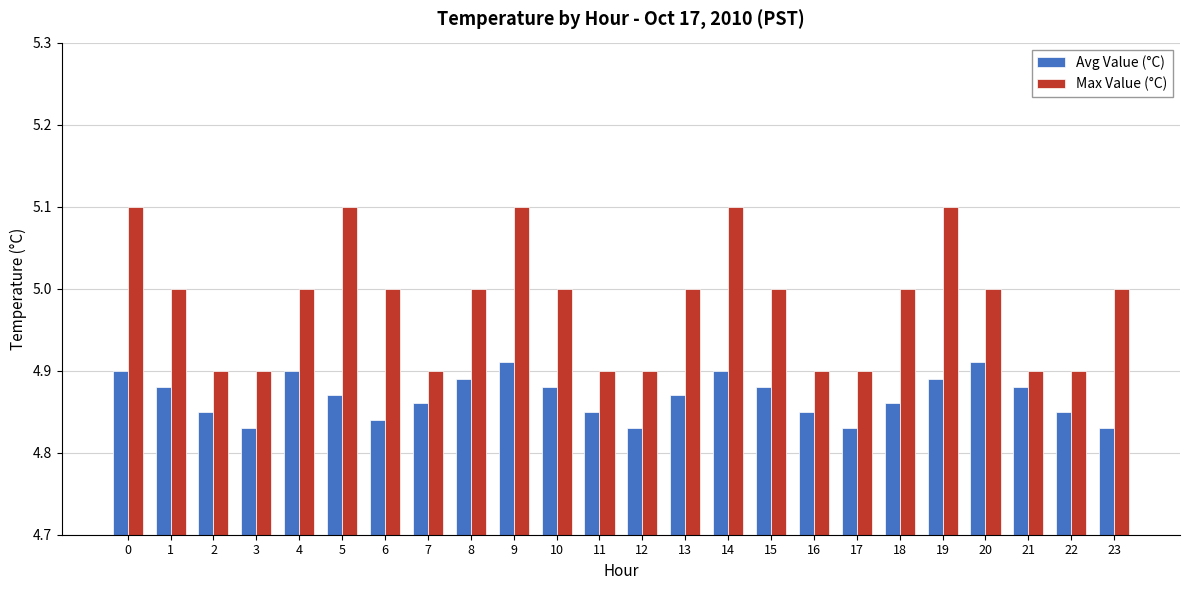

Is the value of Avg Value (°C) at 23 greater than the value of Max Value (°C) at 23?

No